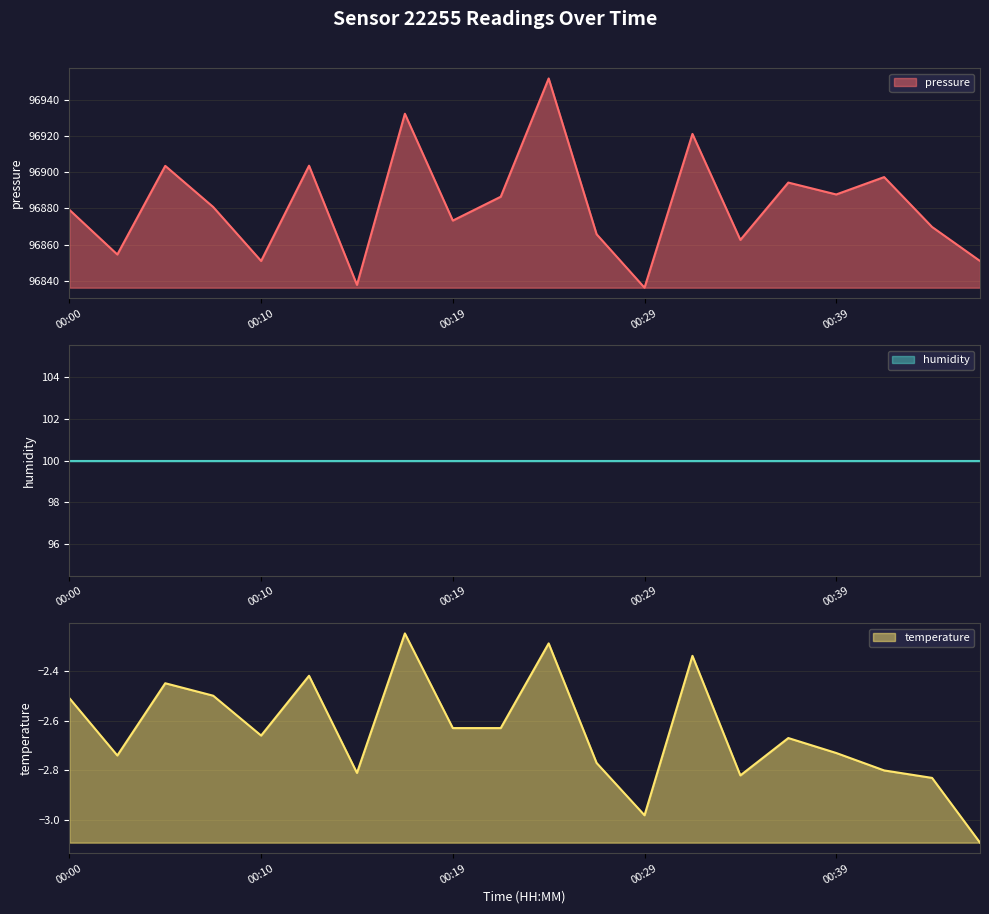

True or false: pressure has a value of 28682.7 at 00:10.

False